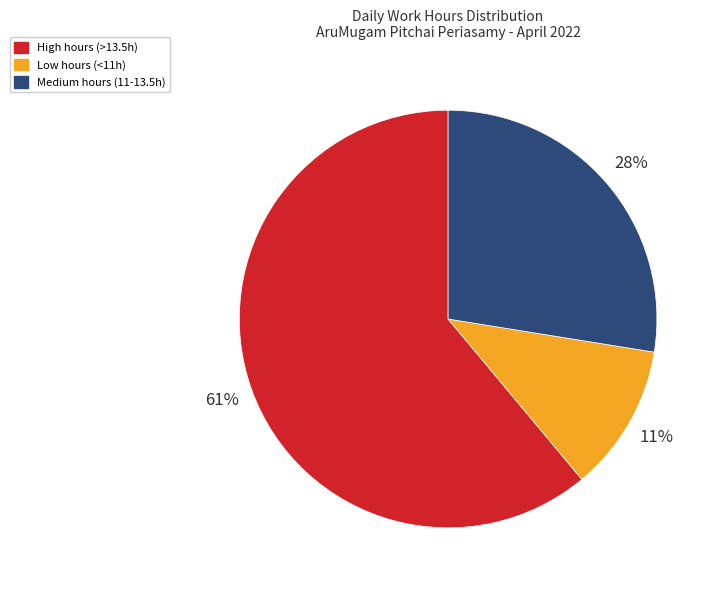

The High hours (>13.5h) slice represents 61% of the pie. True or false?

True